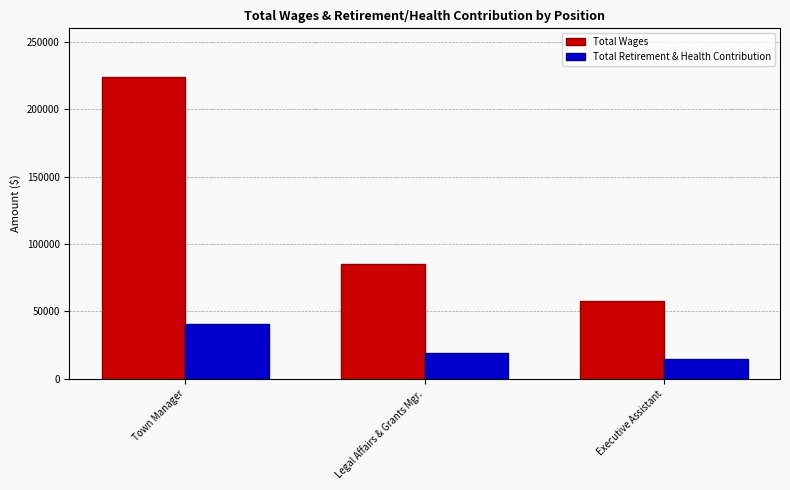

What is the total value across all series at Executive Assistant?

72440